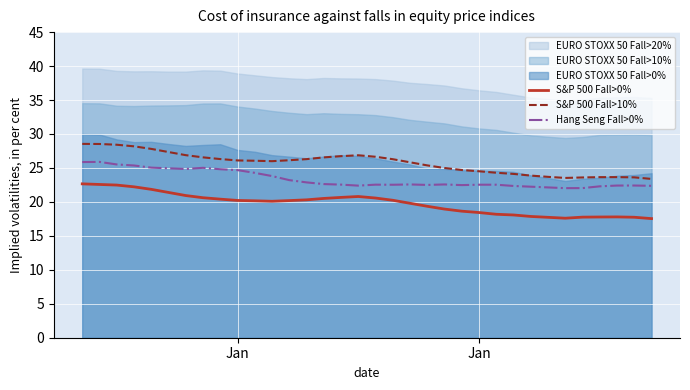

What is the difference between the highest and lowest values at Jan?

5.9